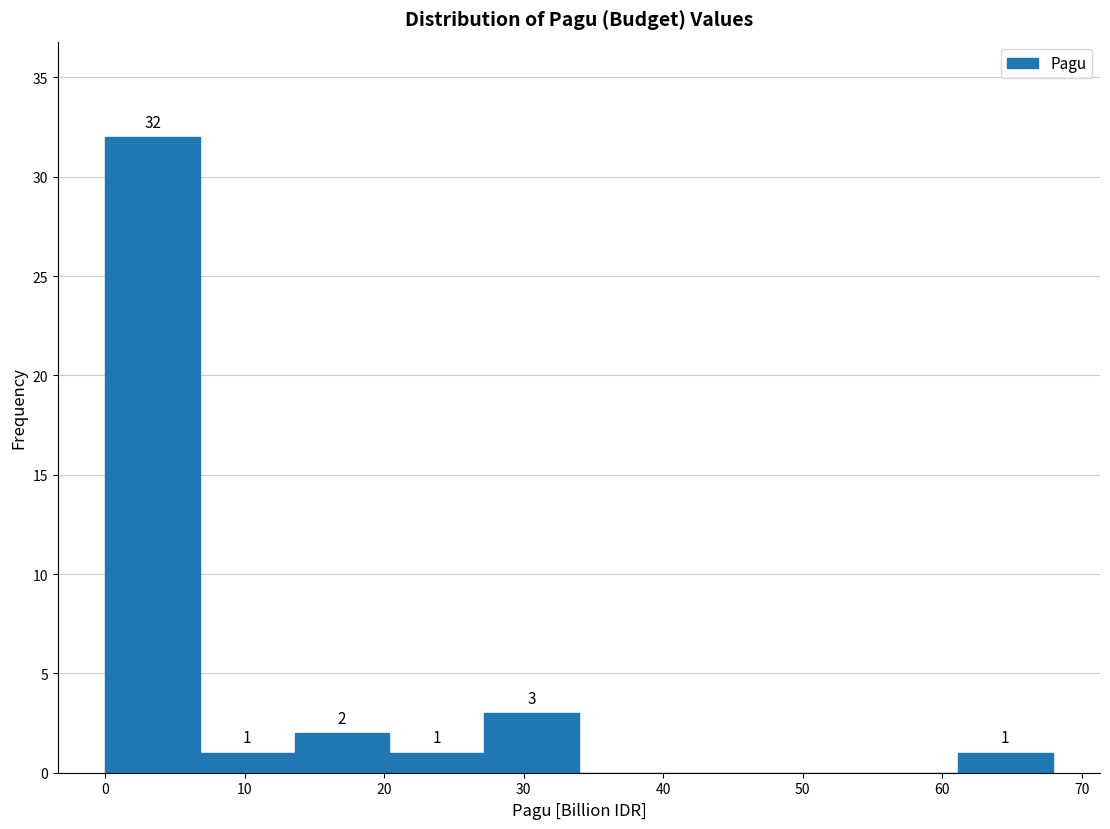

Over which range of the x-axis is the bar tallest?

0 to 7